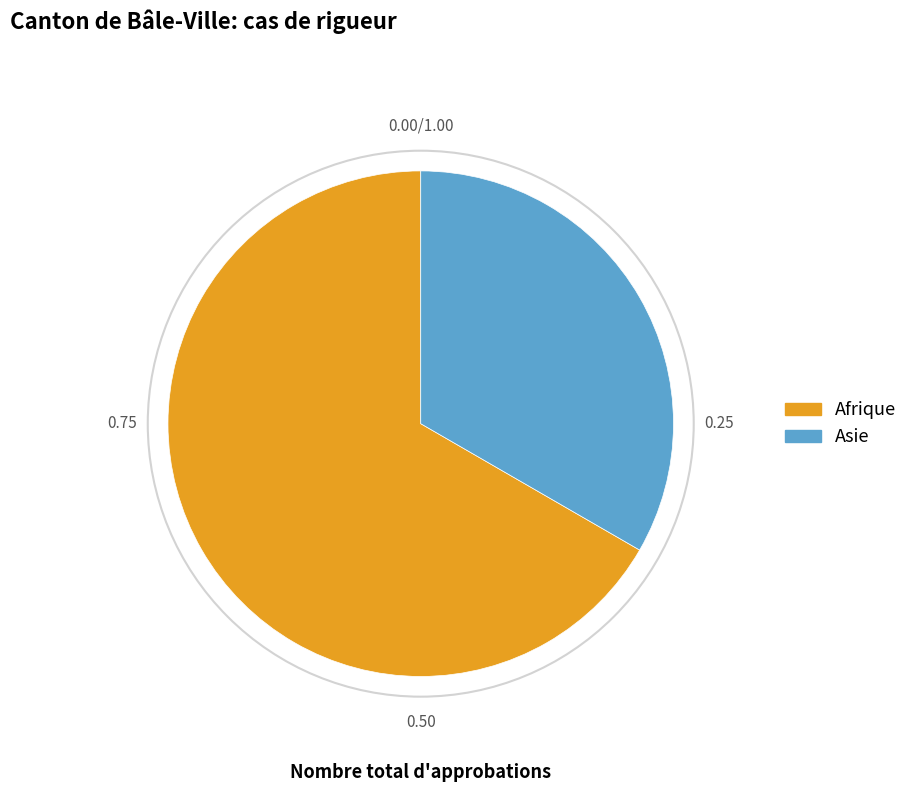

Between Afrique and Asie, which is larger?

Afrique